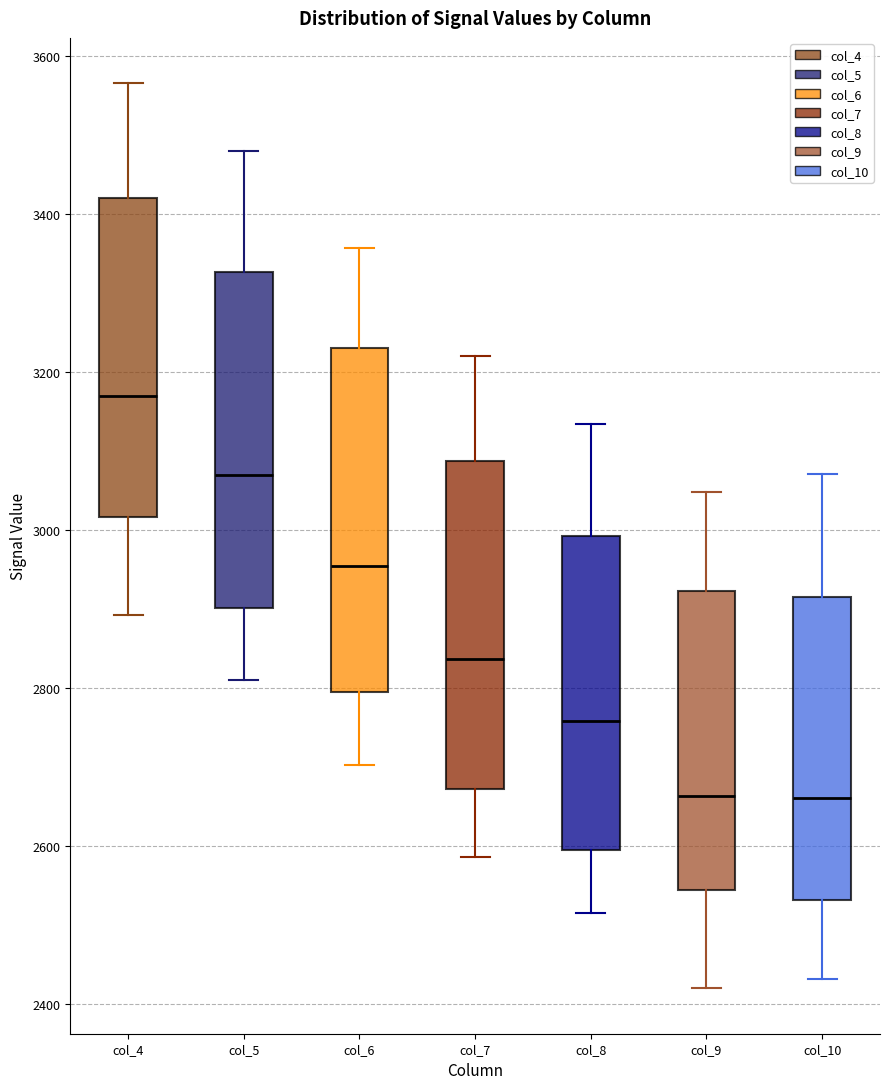

Reading left to right, transcribe this box plot: for each box, give where its median line is, the range the box spans, and where its two whiskers end, as read against the y-axis. The values are not printed on the chart, so give them approximately, as read against the axis.

col_4: median 3160, box 3020 to 3420, whiskers 2900 to 3560
col_5: median 3060, box 2900 to 3320, whiskers 2820 to 3480
col_6: median 2960, box 2800 to 3240, whiskers 2700 to 3360
col_7: median 2840, box 2680 to 3080, whiskers 2580 to 3220
col_8: median 2760, box 2600 to 3000, whiskers 2520 to 3140
col_9: median 2660, box 2540 to 2920, whiskers 2420 to 3040
col_10: median 2660, box 2540 to 2920, whiskers 2440 to 3080